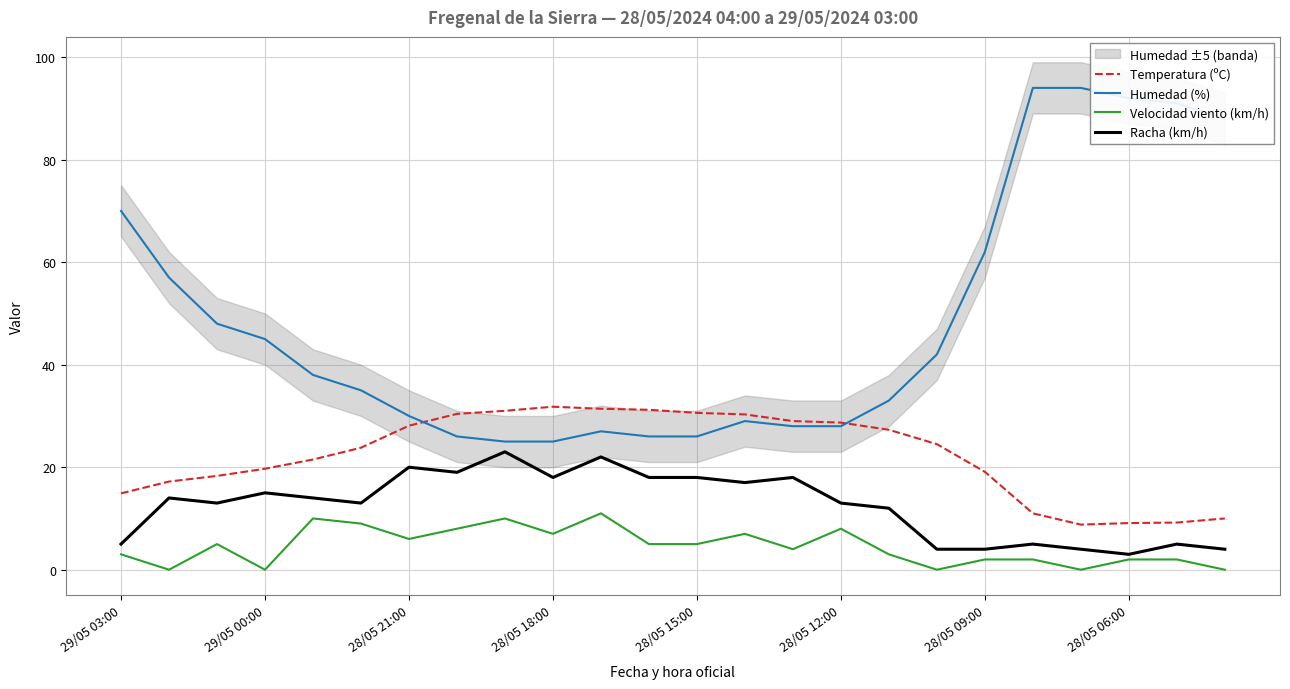

True or false: Velocidad viento (km/h) and Temperatura (ºC) cross at least once.

False